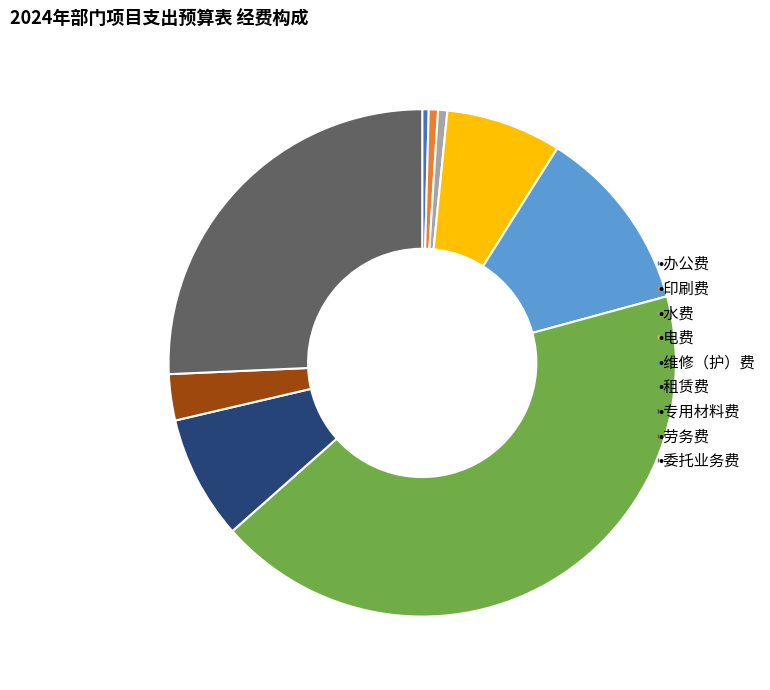

Is there a majority slice in this chart?

No